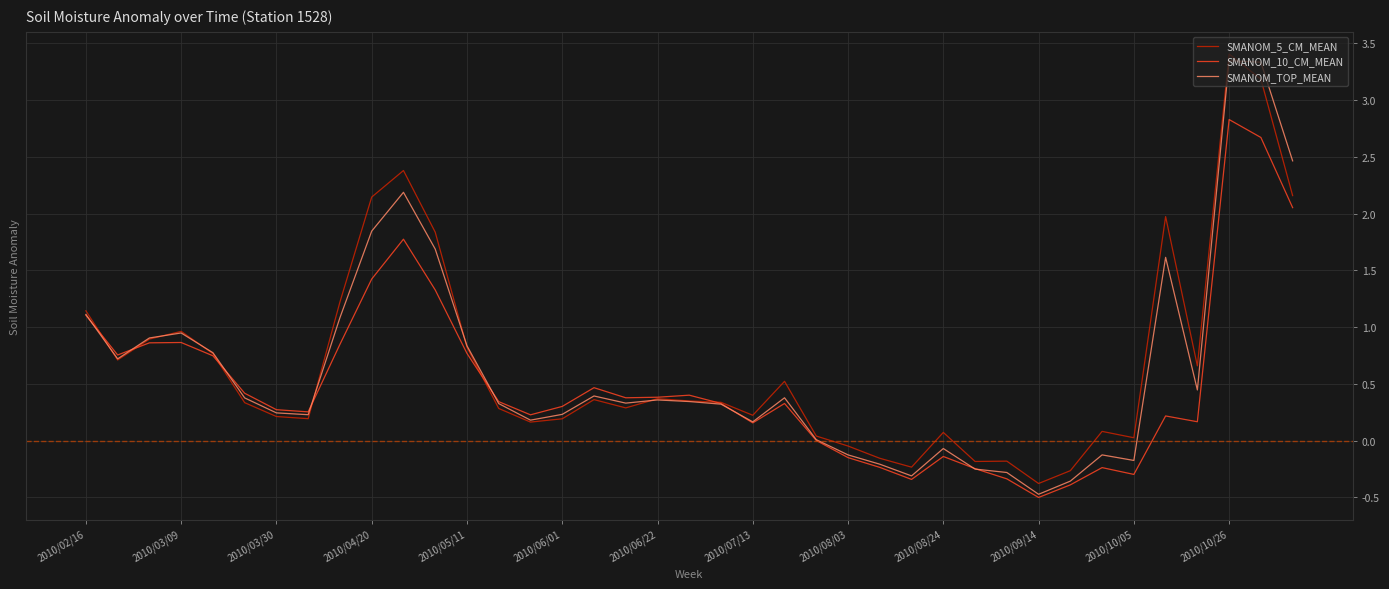

What is the sum of all SMANOM_10_CM_MEAN values?

19.8